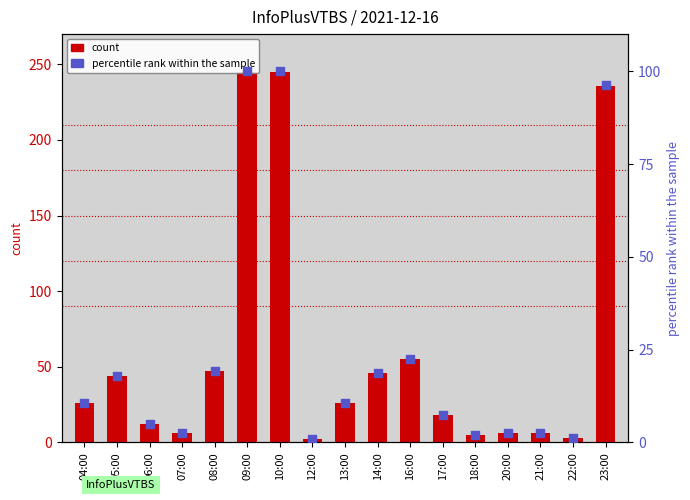

Is the value of count at 21:00 greater than the value of percentile rank within the sample at 23:00?

No